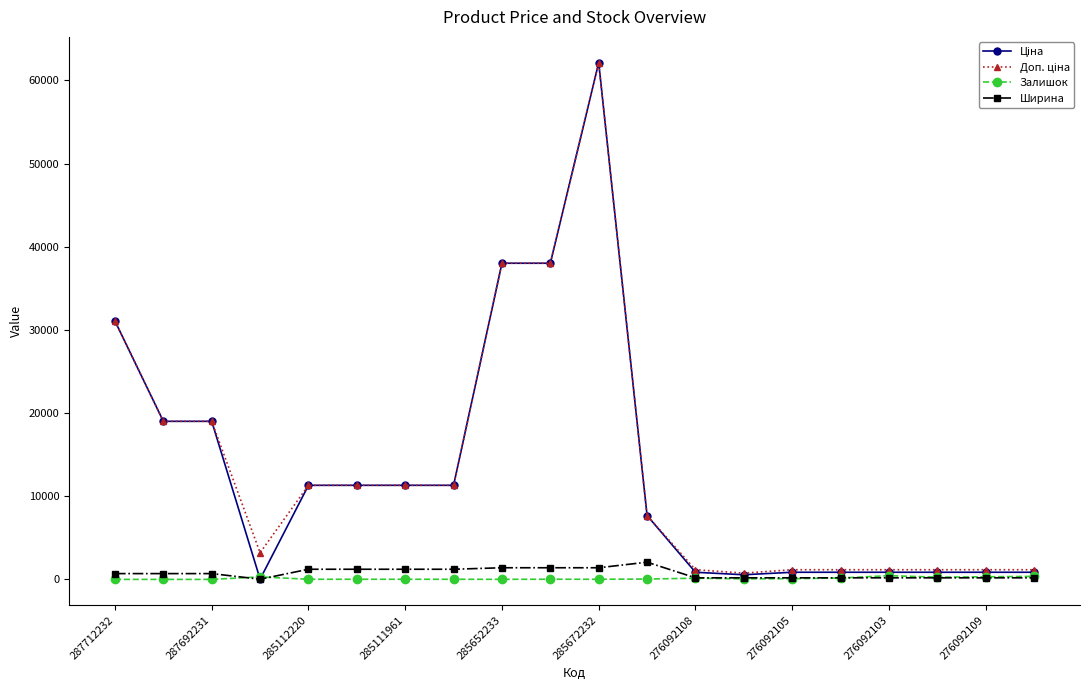

Which category has the highest value across all series?

285672232